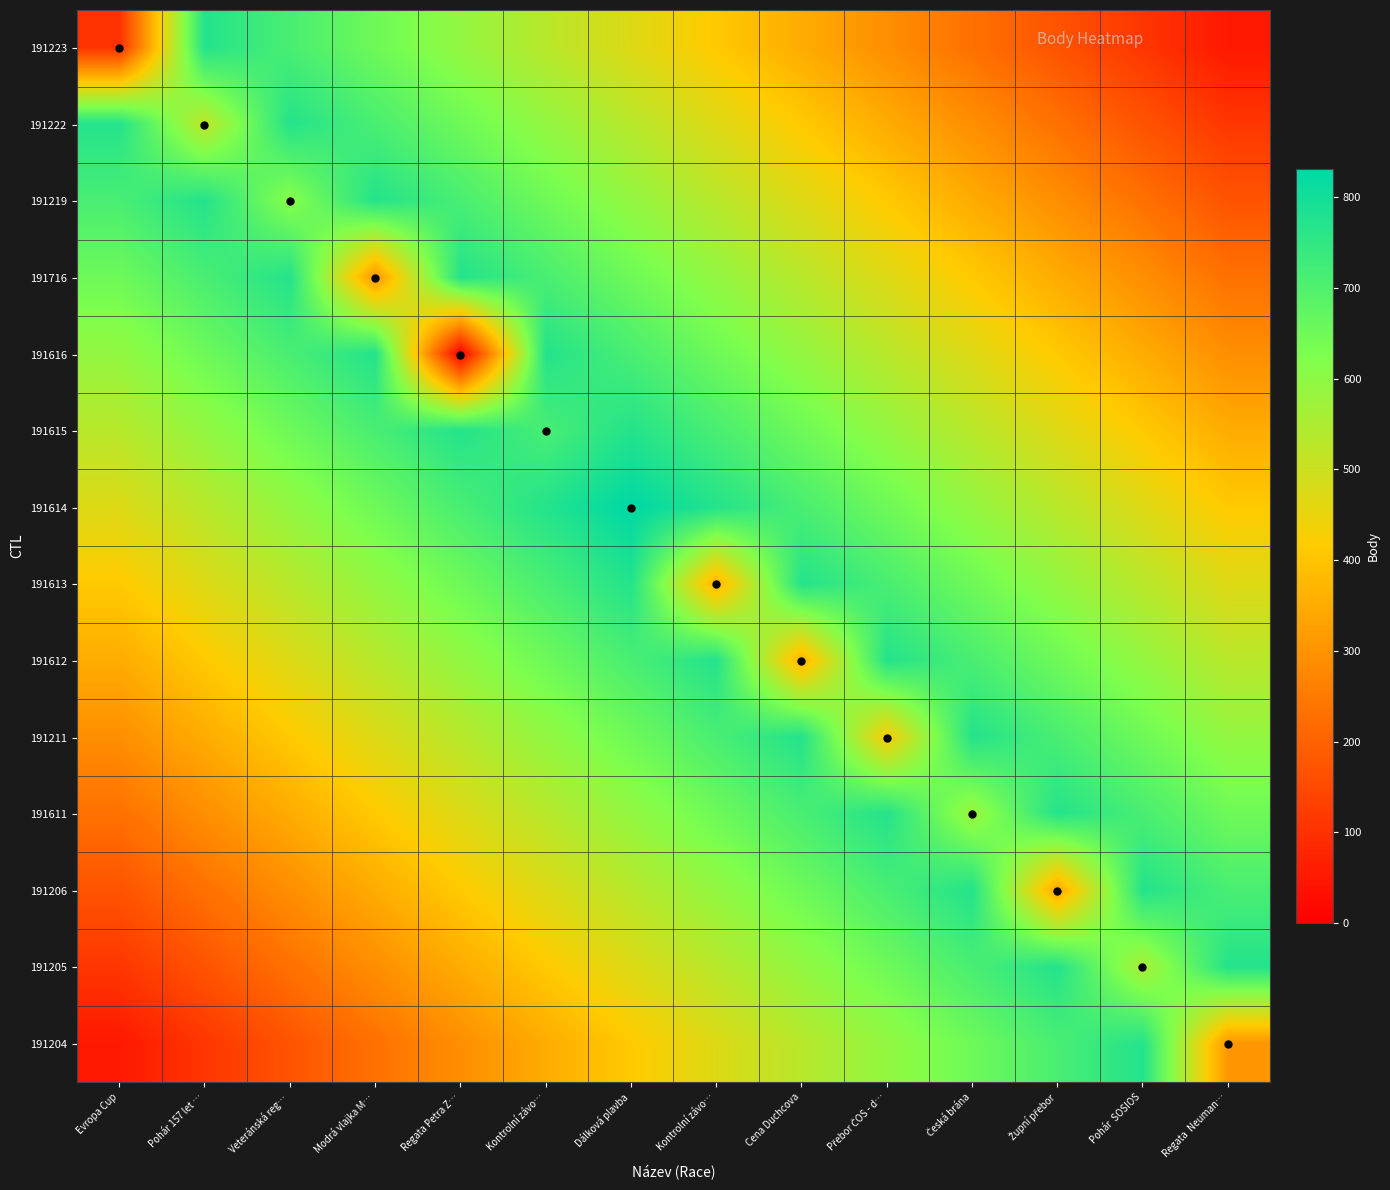

Reading left to right, list all the values displayed in this chart.

191223: Evropa Cup=101	Pohár 157 let …=771	Veteránská reg…=711	Modrá vlajka M…=651	Regata Petra Z…=591	Kontrolní závo…=531	Dálková plavba=471	Kontrolní závo…=411	Cena Duchcova=351	Přebor ČOS - d…=291	Česká brána=231	Župní přebor=171	Pohár  SOSIOS=111	Regata  Neuman…=51
191222: Evropa Cup=771	Pohár 157 let …=521	Veteránská reg…=771	Modrá vlajka M…=711	Regata Petra Z…=651	Kontrolní závo…=591	Dálková plavba=531	Kontrolní závo…=471	Cena Duchcova=411	Přebor ČOS - d…=351	Česká brána=291	Župní přebor=231	Pohár  SOSIOS=171	Regata  Neuman…=111
191219: Evropa Cup=711	Pohár 157 let …=771	Veteránská reg…=610	Modrá vlajka M…=771	Regata Petra Z…=711	Kontrolní závo…=651	Dálková plavba=591	Kontrolní závo…=531	Cena Duchcova=471	Přebor ČOS - d…=411	Česká brána=351	Župní přebor=291	Pohár  SOSIOS=231	Regata  Neuman…=171
191716: Evropa Cup=651	Pohár 157 let …=711	Veteránská reg…=771	Modrá vlajka M…=303	Regata Petra Z…=771	Kontrolní závo…=711	Dálková plavba=651	Kontrolní závo…=591	Cena Duchcova=531	Přebor ČOS - d…=471	Česká brána=411	Župní přebor=351	Pohár  SOSIOS=291	Regata  Neuman…=231
191616: Evropa Cup=591	Pohár 157 let …=651	Veteránská reg…=711	Modrá vlajka M…=771	Regata Petra Z…=0	Kontrolní závo…=771	Dálková plavba=711	Kontrolní závo…=651	Cena Duchcova=591	Přebor ČOS - d…=531	Česká brána=471	Župní přebor=411	Pohár  SOSIOS=351	Regata  Neuman…=291
191615: Evropa Cup=531	Pohár 157 let …=591	Veteránská reg…=651	Modrá vlajka M…=711	Regata Petra Z…=771	Kontrolní závo…=713	Dálková plavba=771	Kontrolní závo…=711	Cena Duchcova=651	Přebor ČOS - d…=591	Česká brána=531	Župní přebor=471	Pohár  SOSIOS=411	Regata  Neuman…=351
191614: Evropa Cup=471	Pohár 157 let …=531	Veteránská reg…=591	Modrá vlajka M…=651	Regata Petra Z…=711	Kontrolní závo…=771	Dálková plavba=831	Kontrolní závo…=771	Cena Duchcova=711	Přebor ČOS - d…=651	Česká brána=591	Župní přebor=531	Pohár  SOSIOS=471	Regata  Neuman…=411
191613: Evropa Cup=411	Pohár 157 let …=471	Veteránská reg…=531	Modrá vlajka M…=591	Regata Petra Z…=651	Kontrolní závo…=711	Dálková plavba=771	Kontrolní závo…=360	Cena Duchcova=771	Přebor ČOS - d…=711	Česká brána=651	Župní přebor=591	Pohár  SOSIOS=531	Regata  Neuman…=471
191612: Evropa Cup=351	Pohár 157 let …=411	Veteránská reg…=471	Modrá vlajka M…=531	Regata Petra Z…=591	Kontrolní závo…=651	Dálková plavba=711	Kontrolní závo…=771	Cena Duchcova=360	Přebor ČOS - d…=771	Česká brána=711	Župní přebor=651	Pohár  SOSIOS=591	Regata  Neuman…=531
191211: Evropa Cup=291	Pohár 157 let …=351	Veteránská reg…=411	Modrá vlajka M…=471	Regata Petra Z…=531	Kontrolní závo…=591	Dálková plavba=651	Kontrolní závo…=711	Cena Duchcova=771	Přebor ČOS - d…=422	Česká brána=771	Župní přebor=711	Pohár  SOSIOS=651	Regata  Neuman…=591
191611: Evropa Cup=231	Pohár 157 let …=291	Veteránská reg…=351	Modrá vlajka M…=411	Regata Petra Z…=471	Kontrolní závo…=531	Dálková plavba=591	Kontrolní závo…=651	Cena Duchcova=711	Přebor ČOS - d…=771	Česká brána=578	Župní přebor=771	Pohár  SOSIOS=711	Regata  Neuman…=651
191206: Evropa Cup=171	Pohár 157 let …=231	Veteránská reg…=291	Modrá vlajka M…=351	Regata Petra Z…=411	Kontrolní závo…=471	Dálková plavba=531	Kontrolní závo…=591	Cena Duchcova=651	Přebor ČOS - d…=711	Česká brána=771	Župní přebor=336	Pohár  SOSIOS=771	Regata  Neuman…=711
191205: Evropa Cup=111	Pohár 157 let …=171	Veteránská reg…=231	Modrá vlajka M…=291	Regata Petra Z…=351	Kontrolní závo…=411	Dálková plavba=471	Kontrolní závo…=531	Cena Duchcova=591	Přebor ČOS - d…=651	Česká brána=711	Župní přebor=771	Pohár  SOSIOS=554	Regata  Neuman…=771
191204: Evropa Cup=51	Pohár 157 let …=111	Veteránská reg…=171	Modrá vlajka M…=231	Regata Petra Z…=291	Kontrolní závo…=351	Dálková plavba=411	Kontrolní závo…=471	Cena Duchcova=531	Přebor ČOS - d…=591	Česká brána=651	Župní přebor=711	Pohár  SOSIOS=771	Regata  Neuman…=304